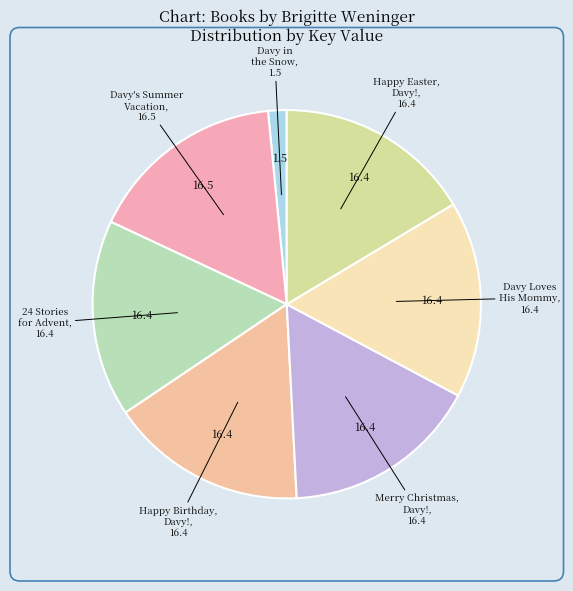

Count the number of slices in the pie.

7